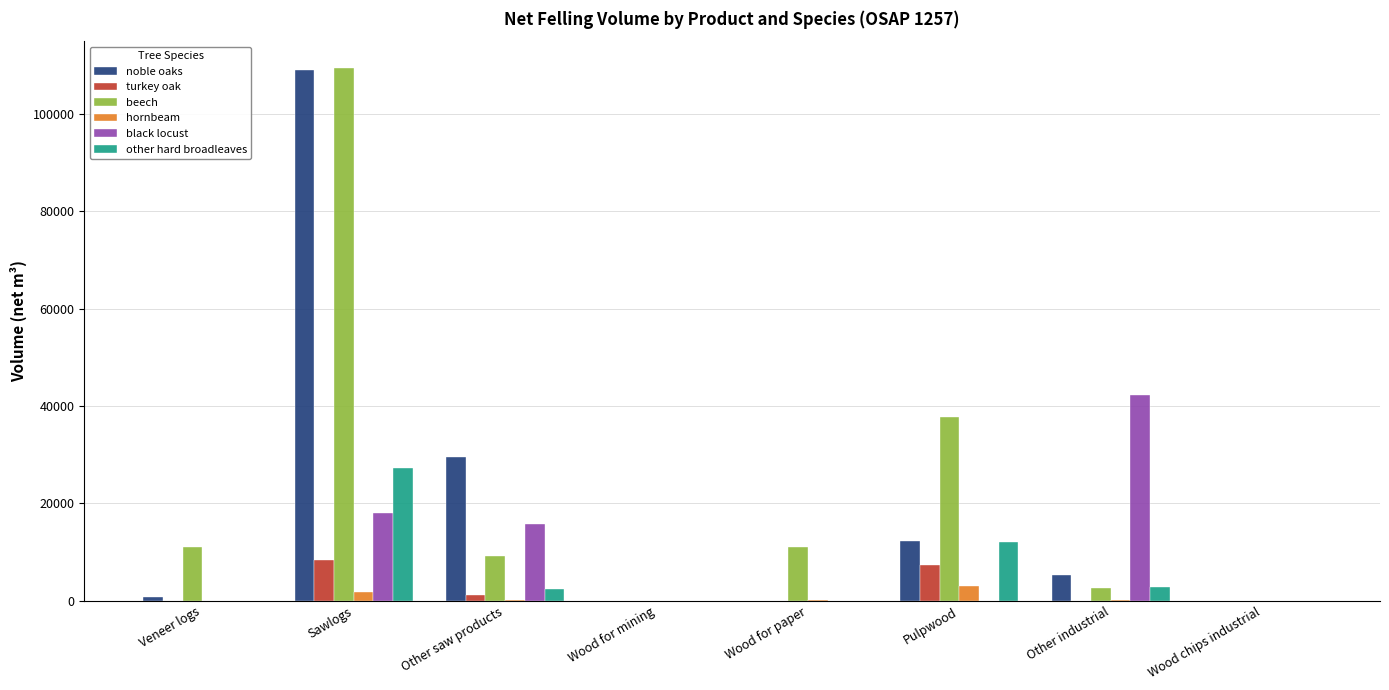

At which label is beech closest to 54721?

Pulpwood